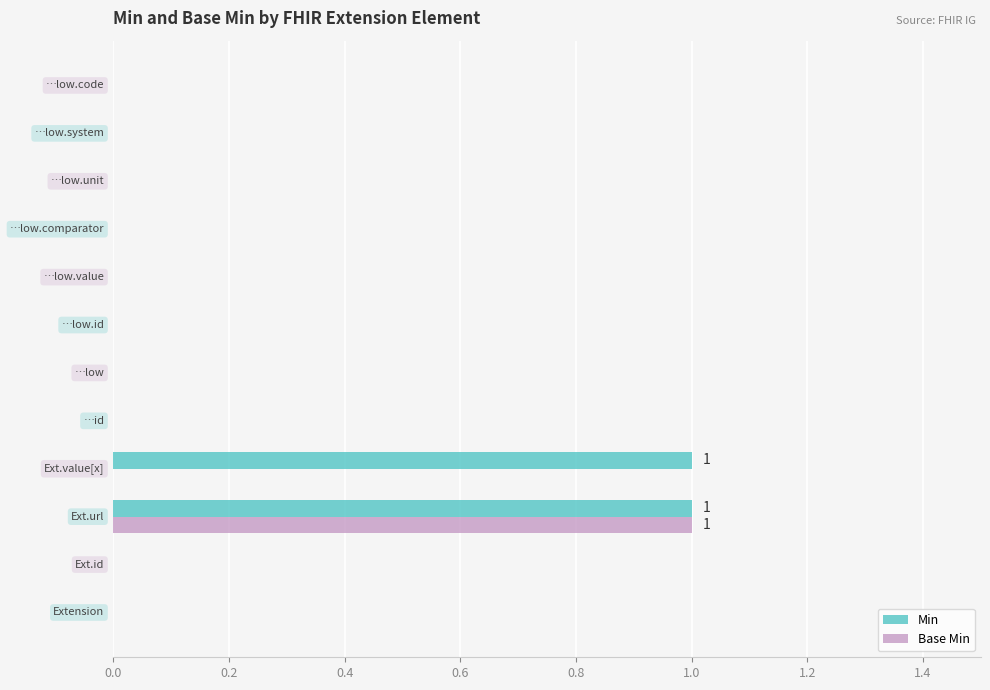

Which series has the largest total across all categories?

Min